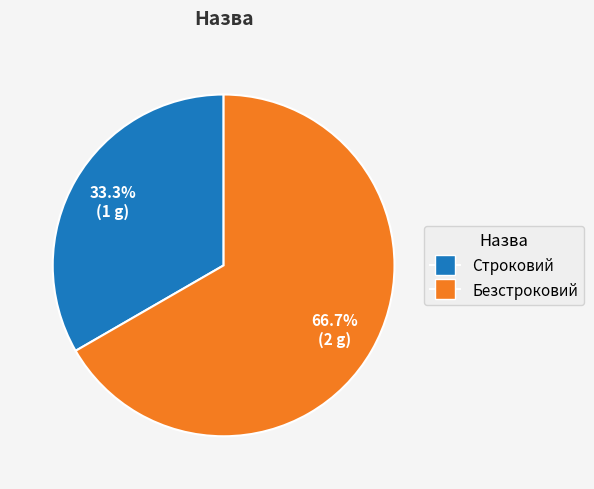

How much of the chart is everything except Безстроковий?

33.3%